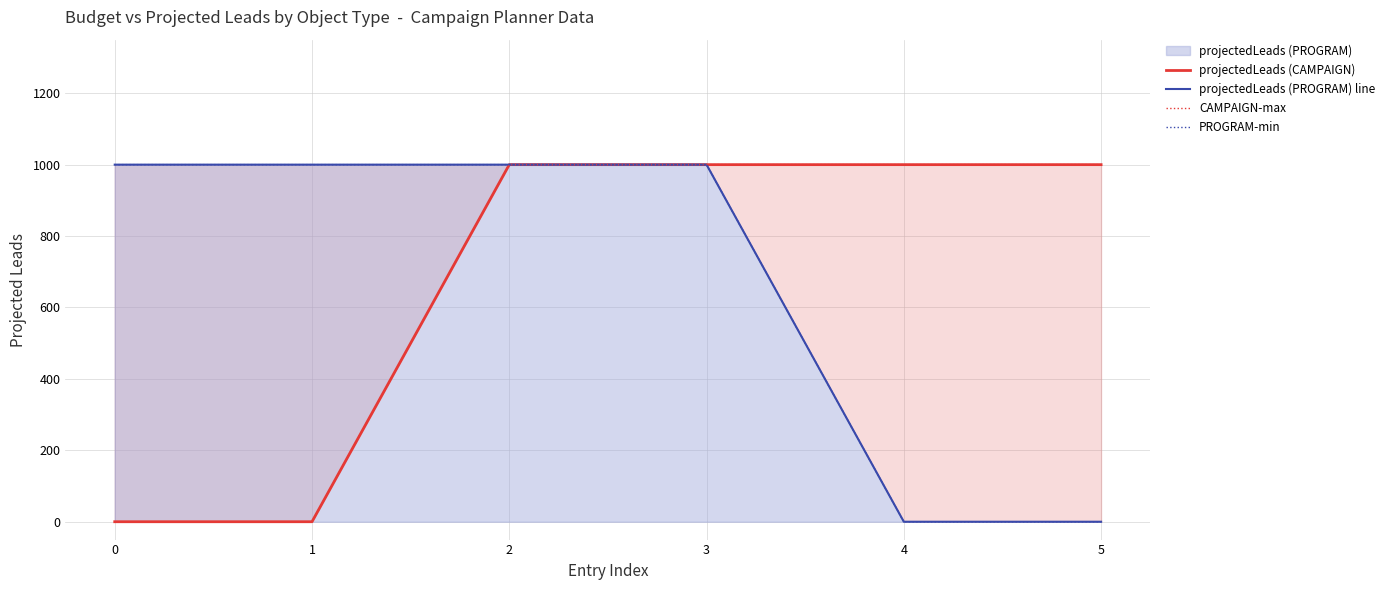

What is the sum of the projectedLeads (PROGRAM) line values at 0 and 1?

2000